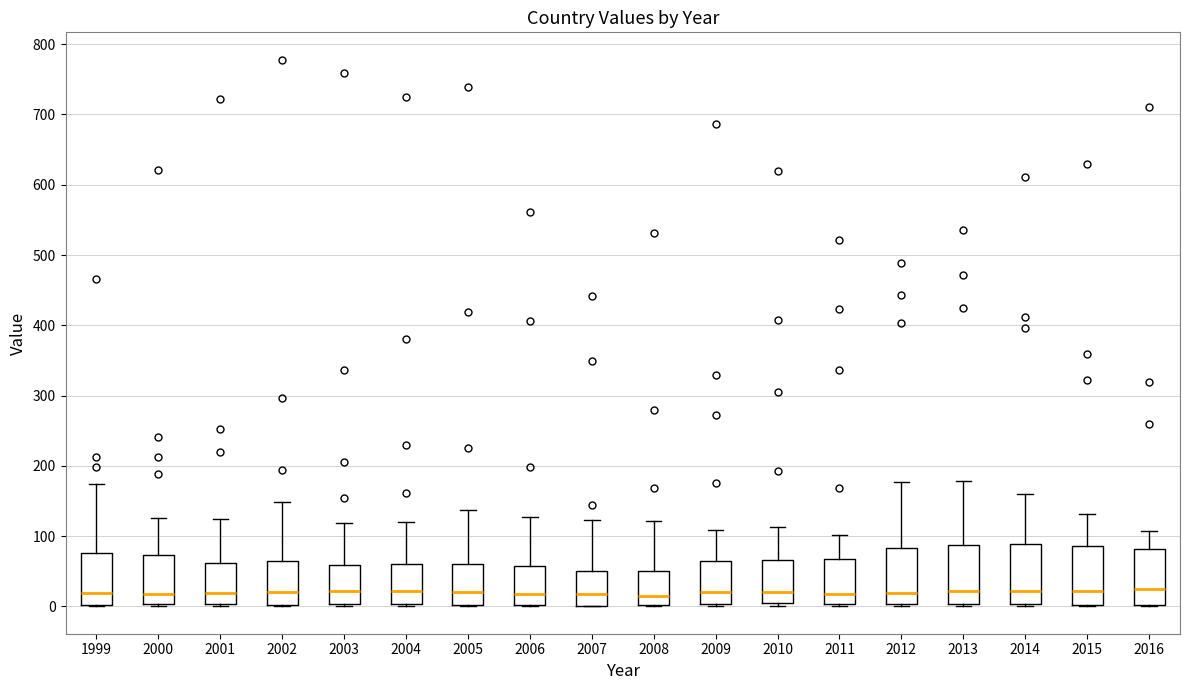

Reading left to right, transcribe this box plot: for each box, give where its median line is, the range the box spans, and where its two whiskers end, as read against the y-axis. The values are not printed on the chart, so give them approximately, as read against the axis.

1999: median 20, box 0 to 80, whiskers 0 to 170
2000: median 20, box 0 to 70, whiskers 0 to 130
2001: median 20, box 0 to 60, whiskers 0 to 130
2002: median 20, box 0 to 60, whiskers 0 to 150
2003: median 20, box 0 to 60, whiskers 0 to 120
2004: median 20, box 0 to 60, whiskers 0 to 120
2005: median 20, box 0 to 60, whiskers 0 to 140
2006: median 20, box 0 to 60, whiskers 0 to 130
2007: median 20, box 0 to 50, whiskers 0 to 120
2008: median 20, box 0 to 50, whiskers 0 to 120
2009: median 20, box 0 to 60, whiskers 0 (just below the box's lower edge) to 110
2010: median 20, box 10 to 70, whiskers 0 to 110
2011: median 20, box 0 to 70, whiskers 0 (just below the box's lower edge) to 100
2012: median 20, box 0 to 80, whiskers 0 to 180
2013: median 20, box 0 to 90, whiskers 0 to 180
2014: median 20, box 0 to 90, whiskers 0 to 160
2015: median 20, box 0 to 90, whiskers 0 to 130
2016: median 30, box 0 to 80, whiskers 0 to 110